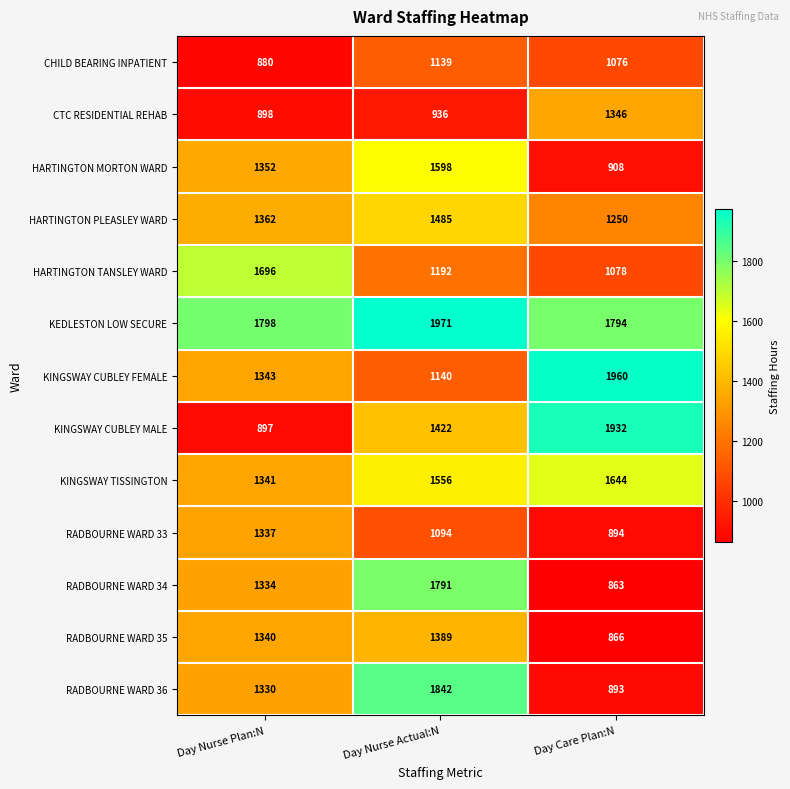

Count the KINGSWAY CUBLEY FEMALE values in the range 1140 to 1960.

3